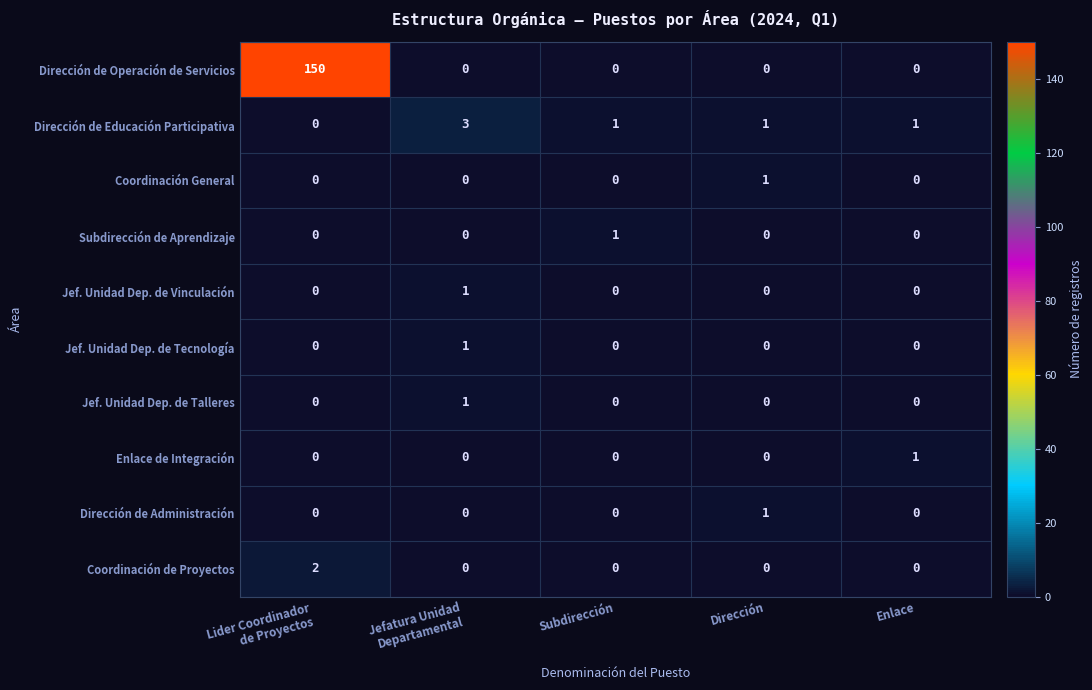

How many Subdirección de Aprendizaje values are between 0 and 1?

5